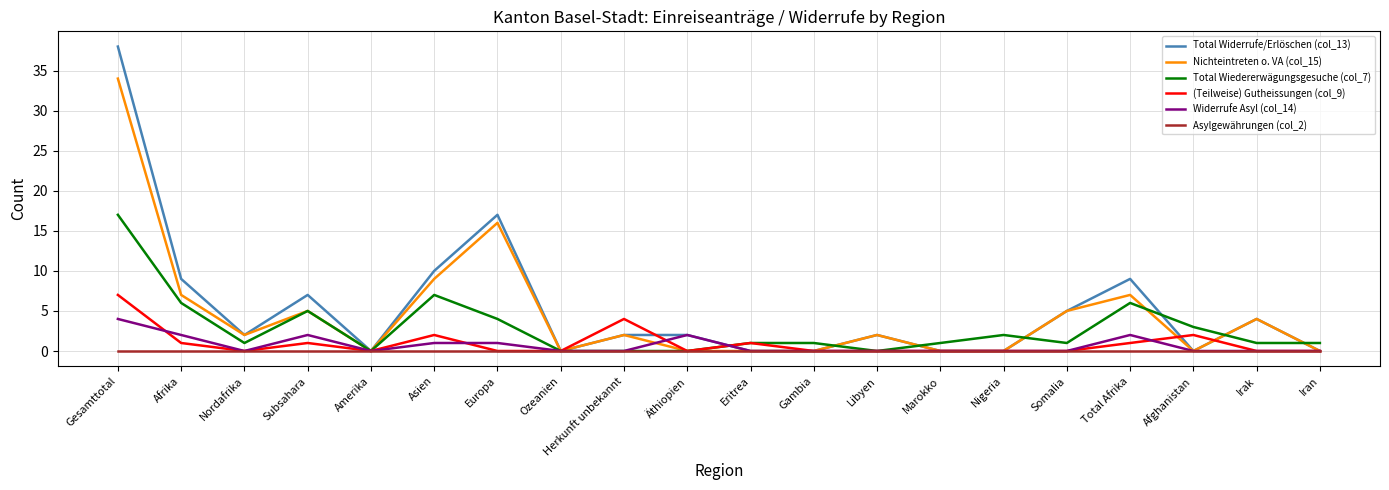

The Widerrufe Asyl (col_14) series shows 1 at Europa. True or false?

True